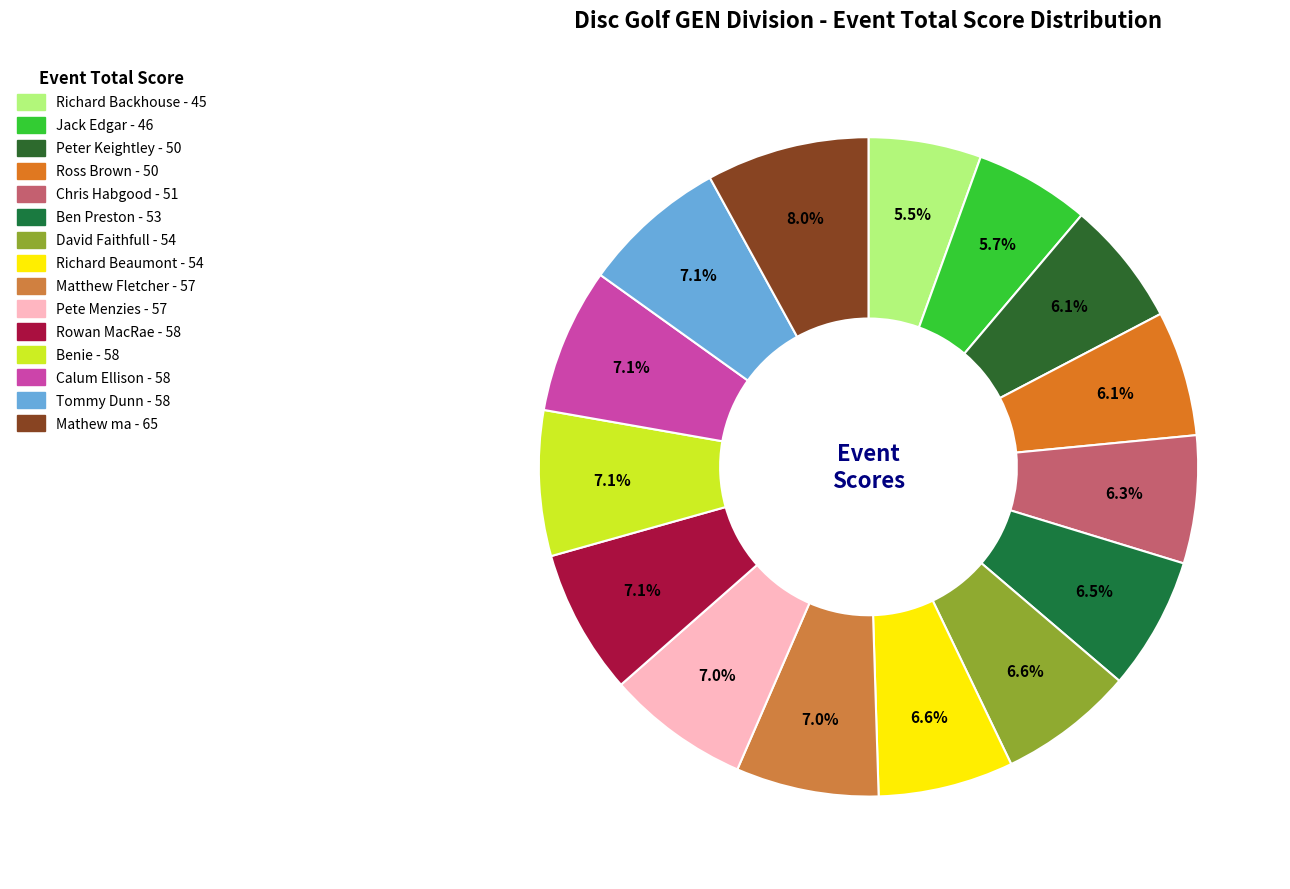

Do Jack Edgar and Richard Backhouse together represent more than half of the pie?

No